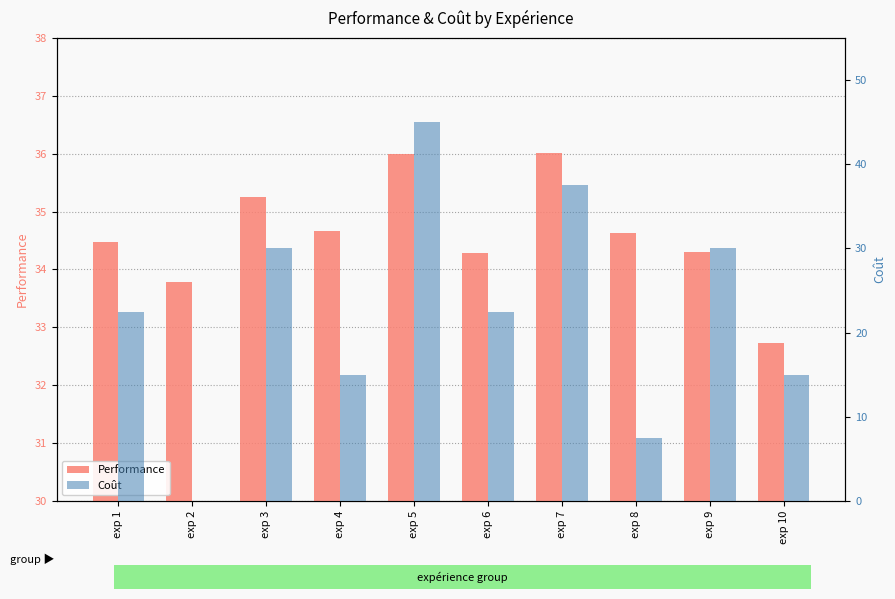

What is the minimum value for Performance?

32.7